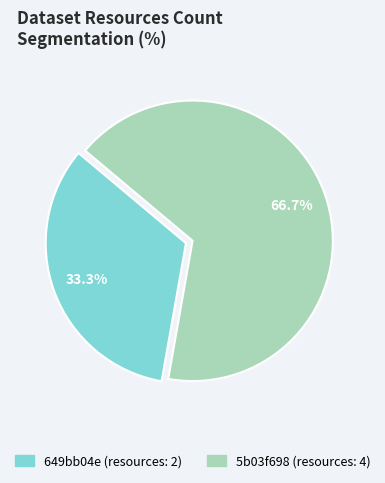

Is there any slice that represents more than half of the pie?

Yes